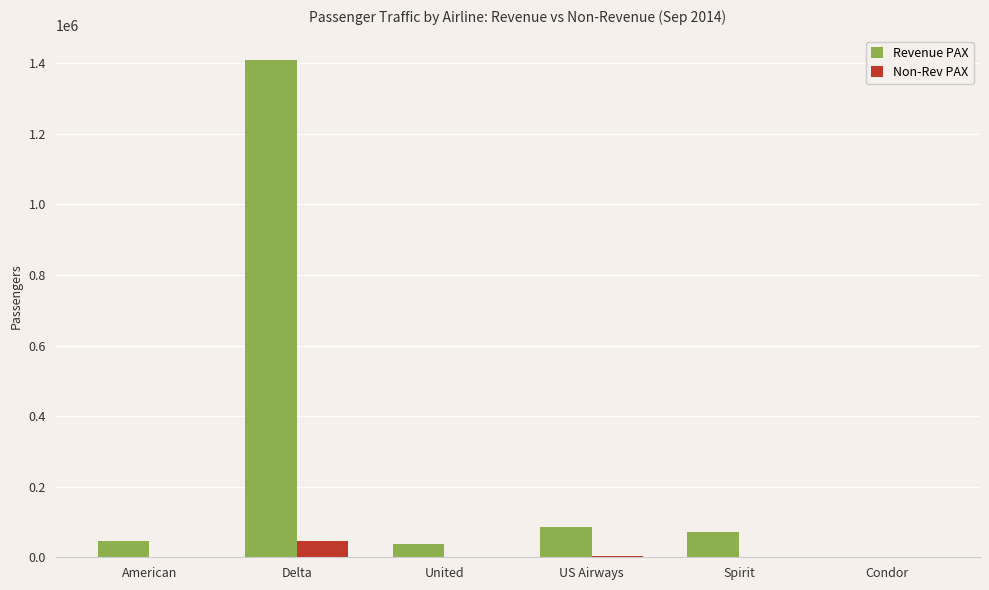

What is the sum of all Revenue PAX values?

1649773